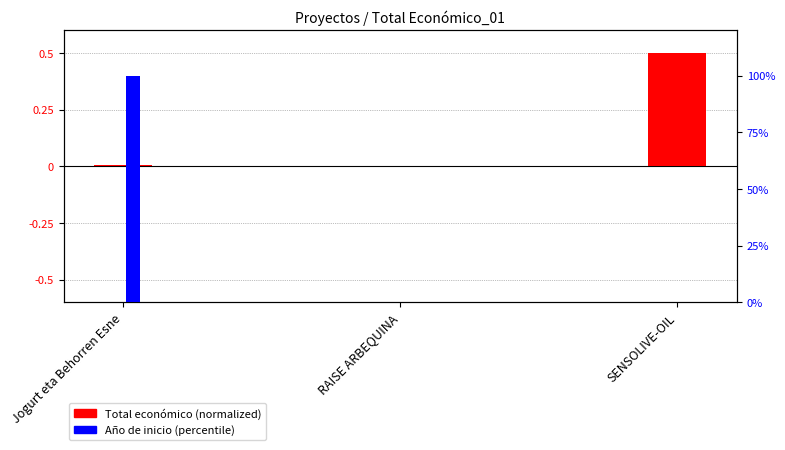

How many distinct data groups are displayed?

2